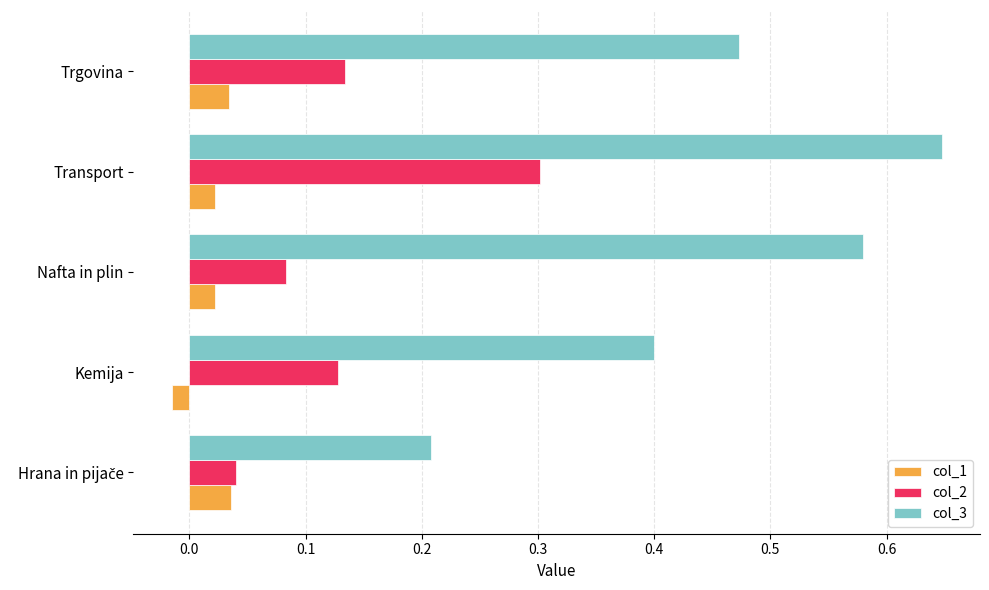

How many col_3 values are between 0 and 1?

5